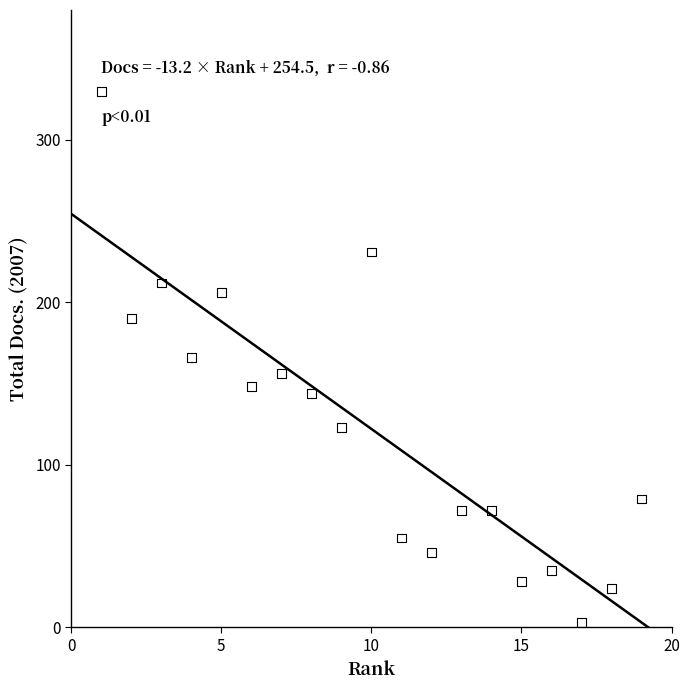

What is the range of X values (max minus min)?

18